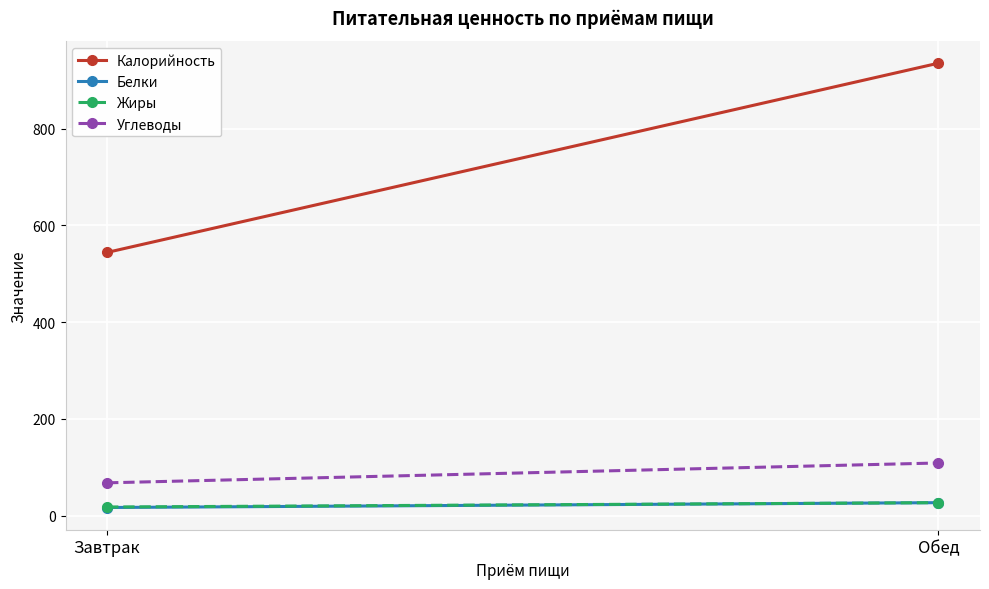

What position from the left is Завтрак?

1